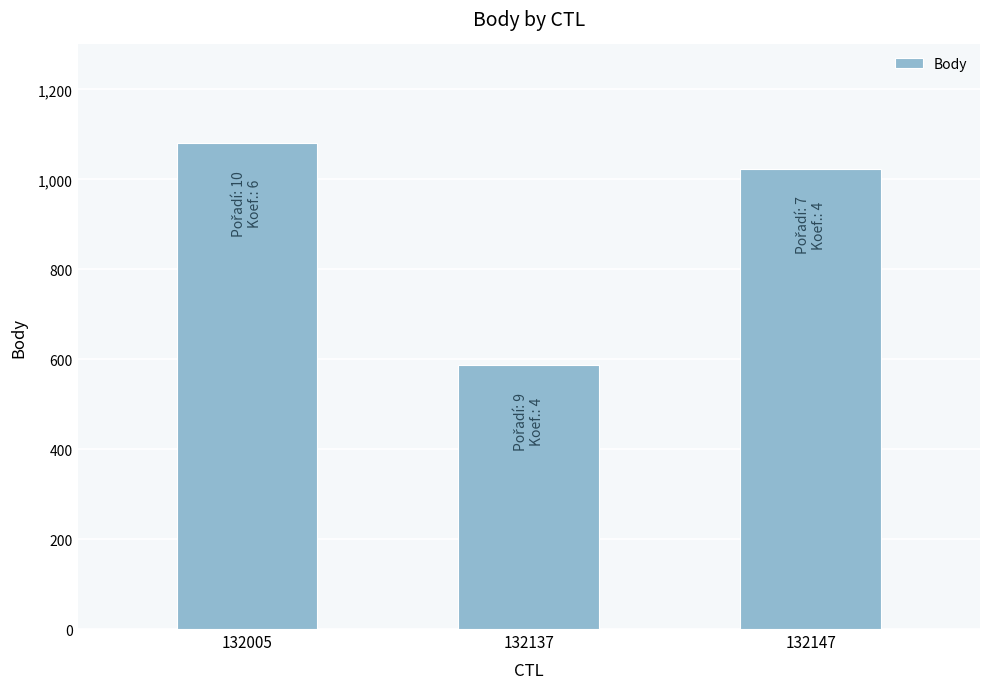

What is the value of the 1st bar from the left?

1081